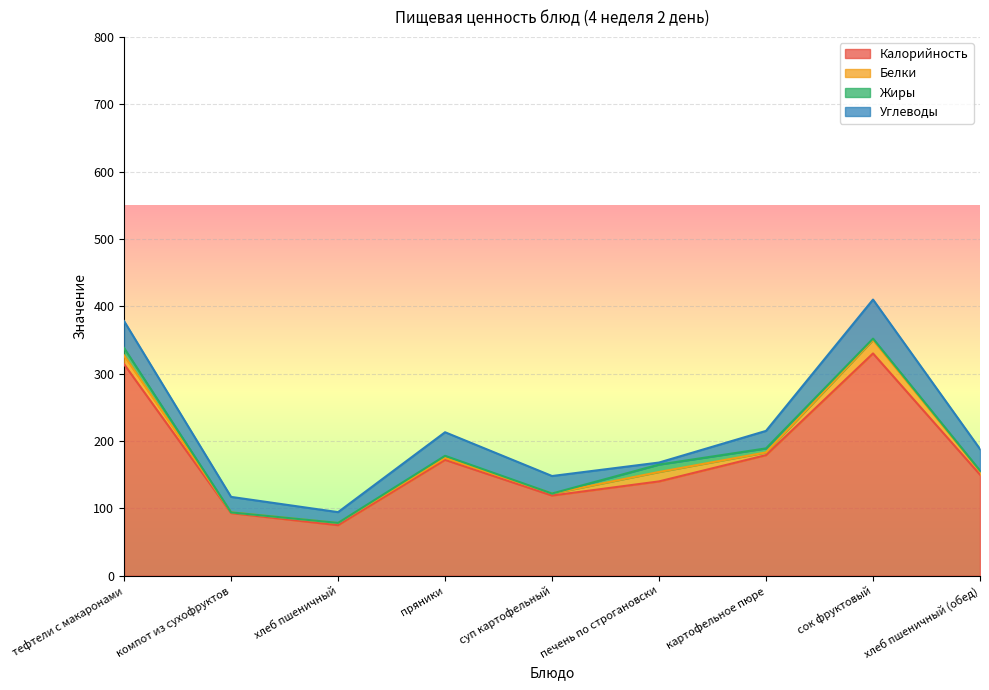

Which label corresponds to the smallest value in the chart?

компот из сухофруктов